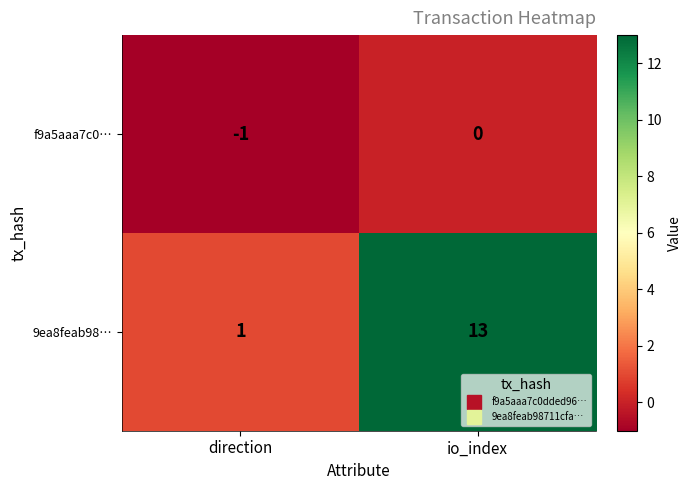

Between direction and io_index, which series saw the biggest shift?

9ea8feab98…